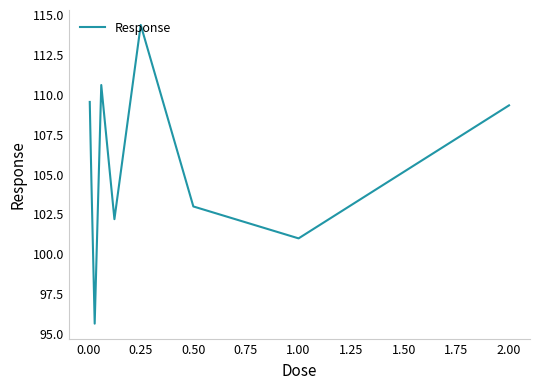

Reading left to right, what are all the values shown in this chart?

109.5	104.6	95.6	110.6	102.2	114.3	103.0	101.0	109.3